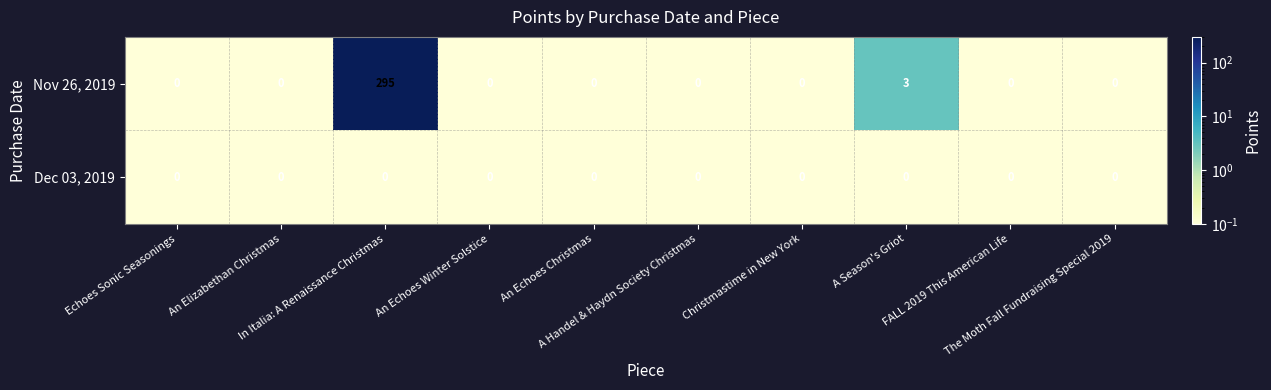

Rank the series by their average value, from highest to lowest.

Nov 26, 2019, Dec 03, 2019